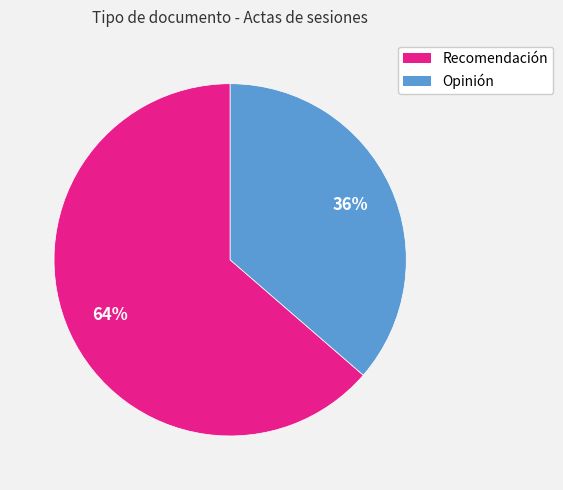

Which has a higher value, Recomendación or Opinión?

Recomendación